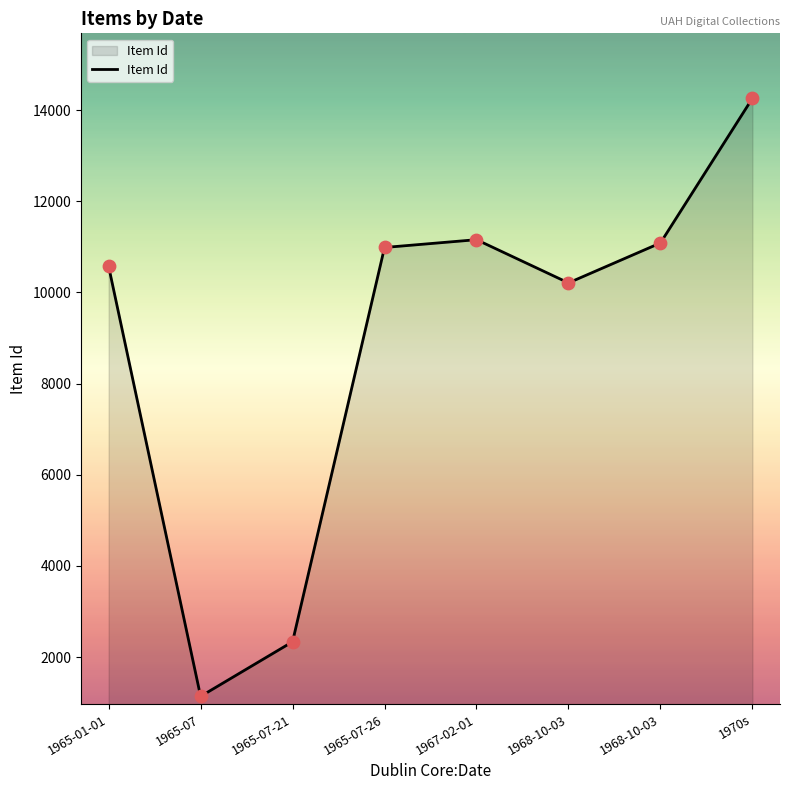

Count the number of data series in this chart.

1